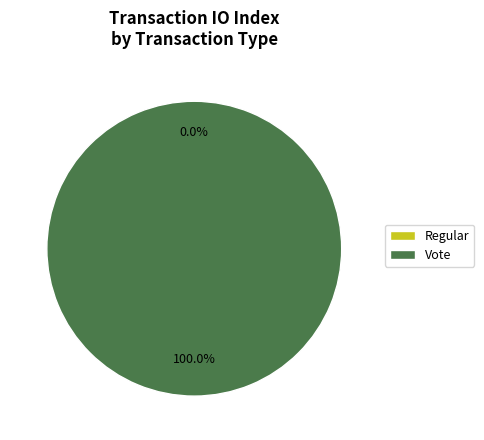

Rank the categories by value from lowest to highest.

Regular, Vote